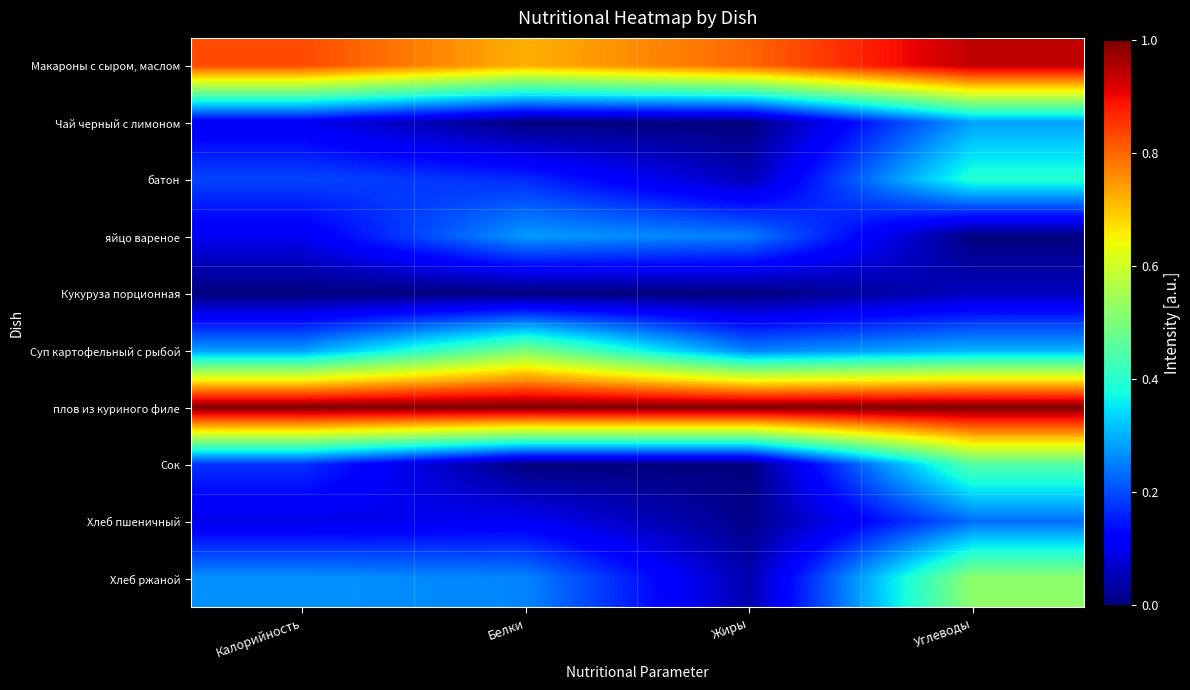

Reading right to left, extract all data points from this chart.

Макароны с сыром, маслом: Углеводы=0.9	Жиры=0.8	Белки=0.7	Калорийность=0.8
Чай черный с лимоном: Углеводы=0.3	Жиры=0.0	Белки=0.0	Калорийность=0.1
батон: Углеводы=0.4	Жиры=0.1	Белки=0.2	Калорийность=0.2
яйцо вареное: Углеводы=0.0	Жиры=0.2	Белки=0.3	Калорийность=0.1
Кукуруза порционная: Углеводы=0.1	Жиры=0.0	Белки=0.0	Калорийность=0.0
Суп картофельный с рыбой: Углеводы=0.3	Жиры=0.2	Белки=0.5	Калорийность=0.3
плов из куриного филе: Углеводы=1.0	Жиры=1.0	Белки=1.0	Калорийность=1.0
Сок: Углеводы=0.5	Жиры=0.0	Белки=0.0	Калорийность=0.2
Хлеб пшеничный: Углеводы=0.2	Жиры=0.0	Белки=0.1	Калорийность=0.1
Хлеб ржаной: Углеводы=0.5	Жиры=0.0	Белки=0.3	Калорийность=0.3